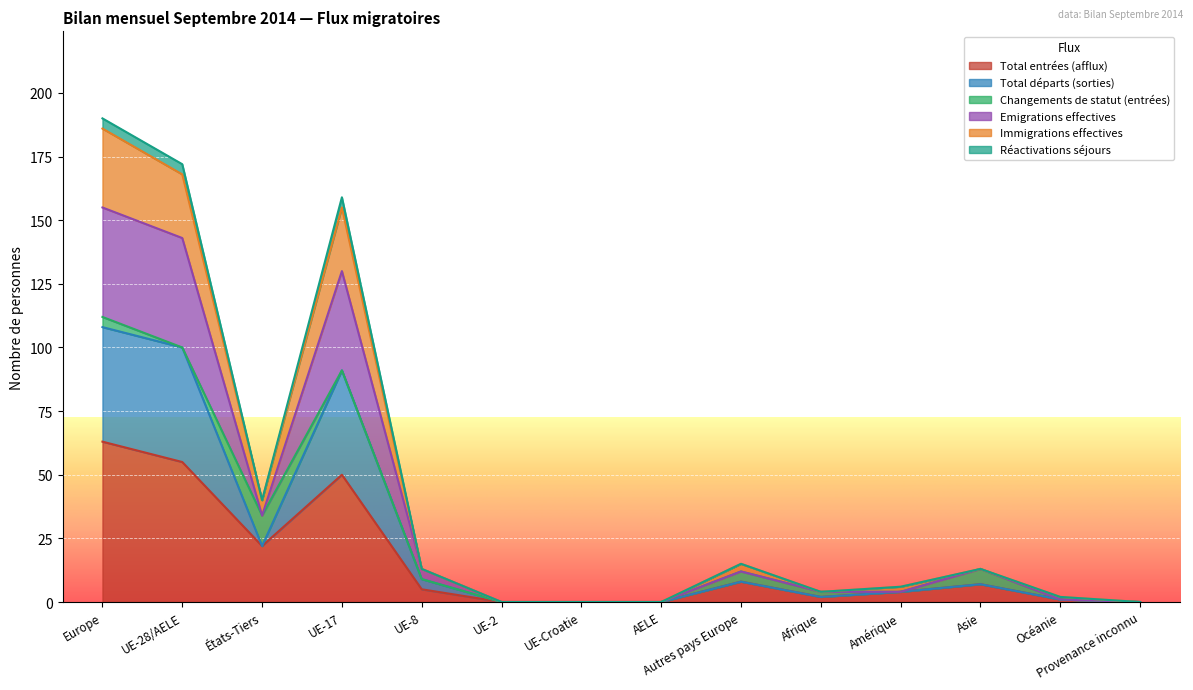

What is the difference between the maximum and minimum values in the Total entrées (afflux) series?

63